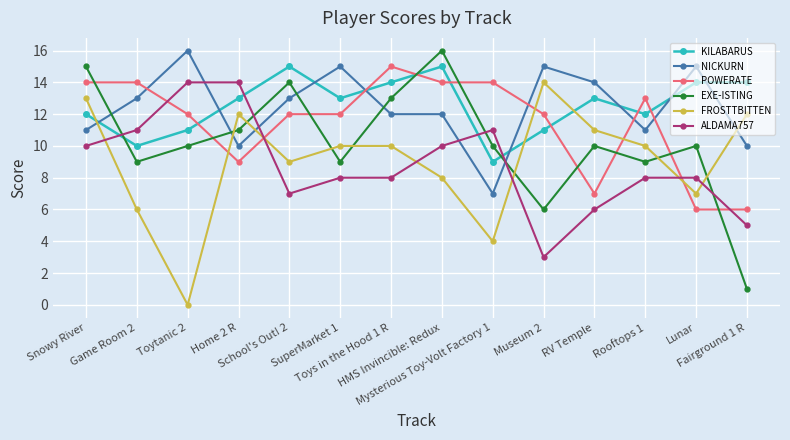

How many series are shown in this chart?

6